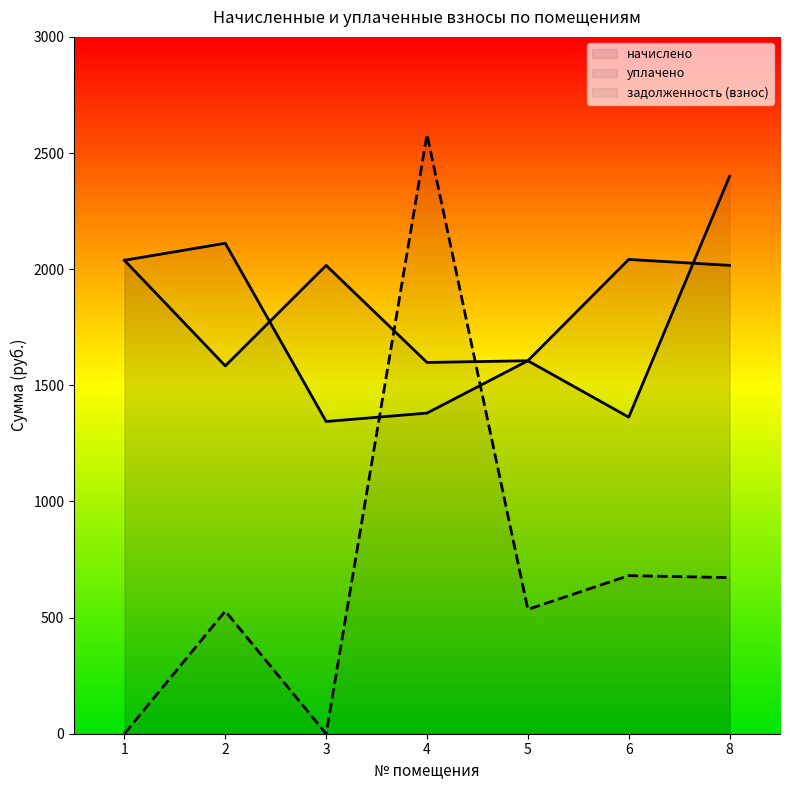

Rank the categories by уплачено value from lowest to highest.

3, 6, 4, 5, 1, 2, 8